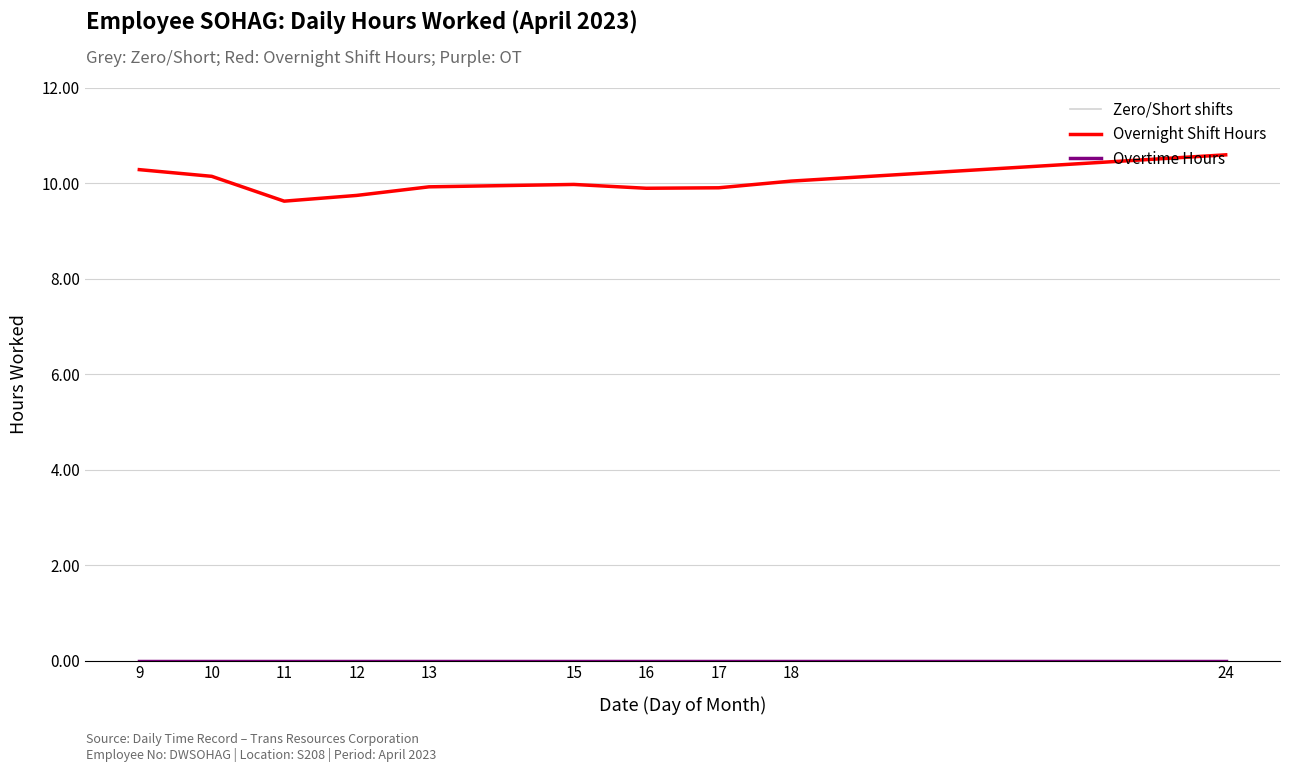

How many lines are shown in the chart?

3